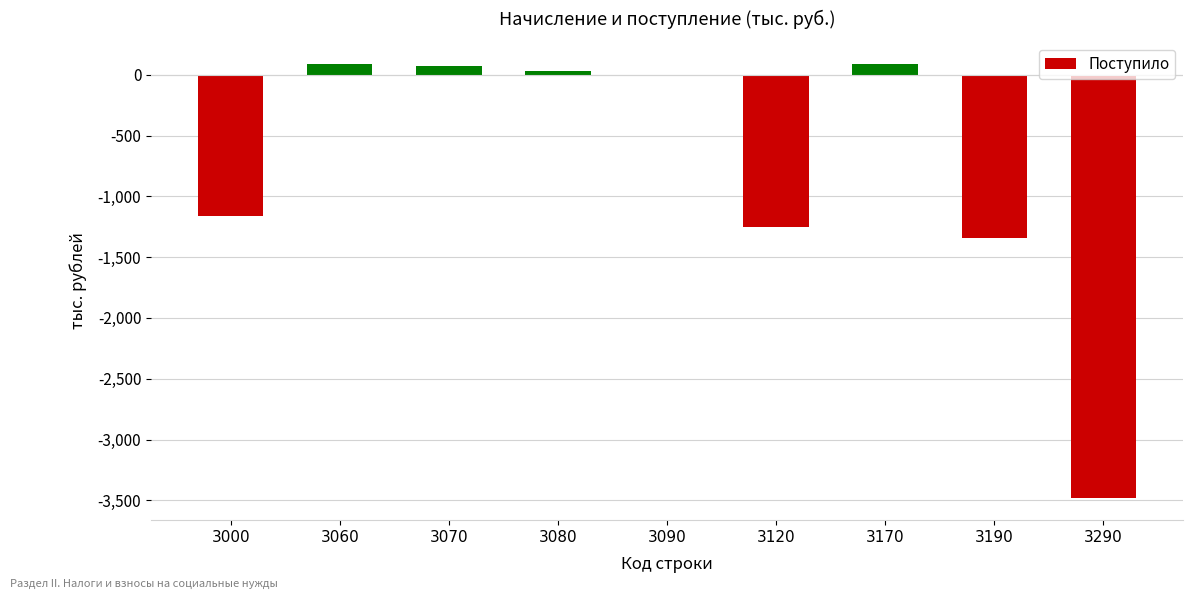

Where is the data nearest to the value -1696?

3190